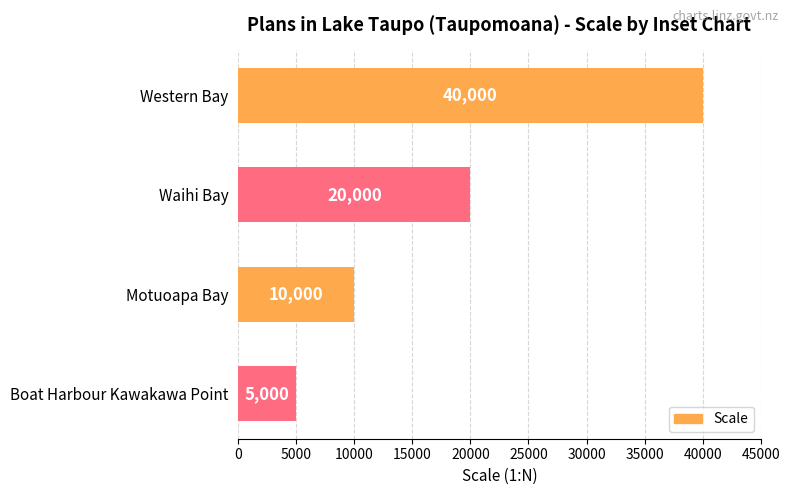

Rank the categories by value from highest to lowest.

Western Bay, Waihi Bay, Motuoapa Bay, Boat Harbour Kawakawa Point